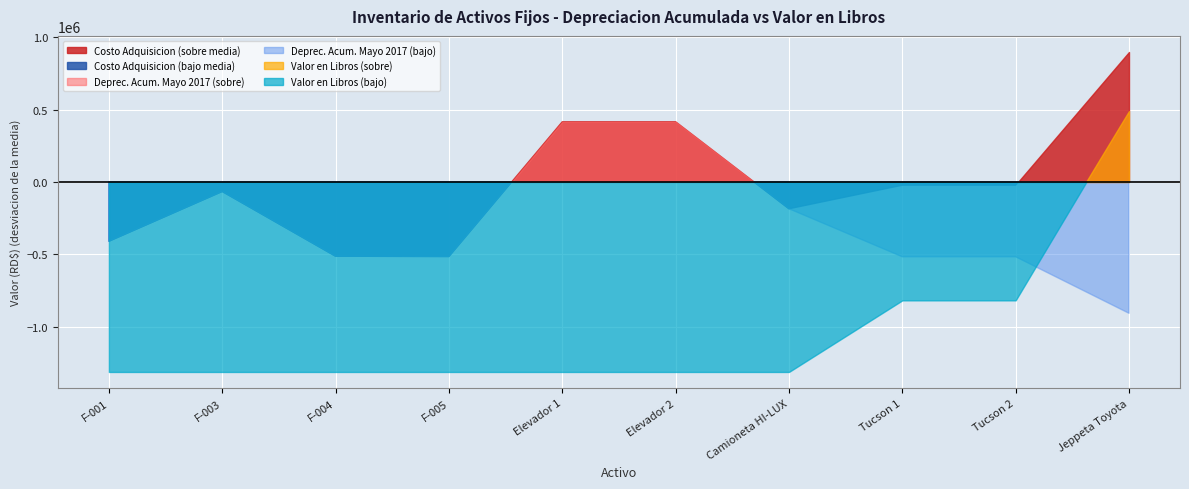

What is the sum of all Deprec. Acumulada Mayo 2017 values?

10335792.3